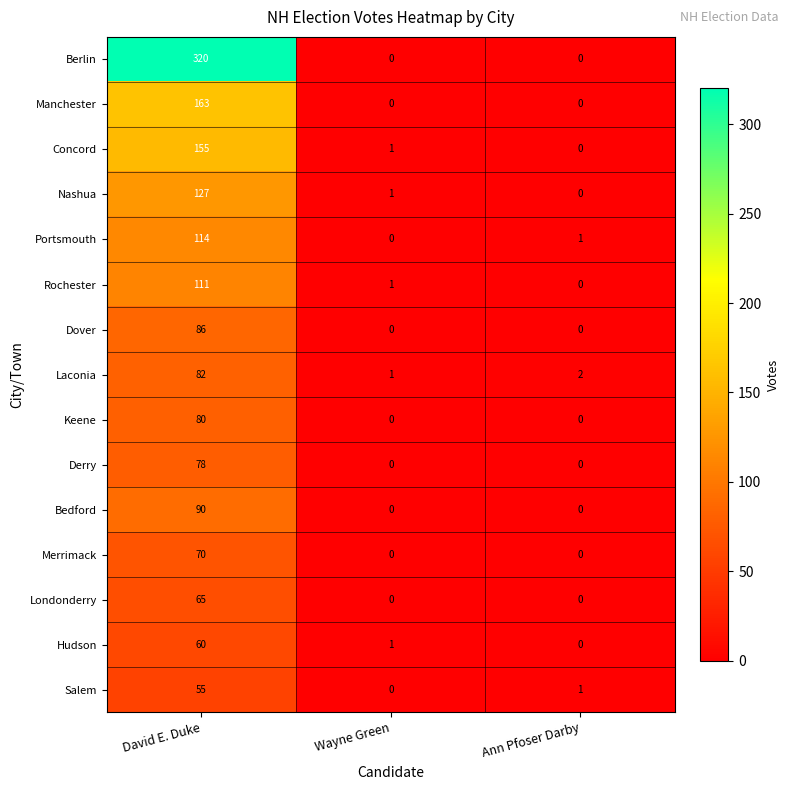

Count the number of categories in the chart.

3